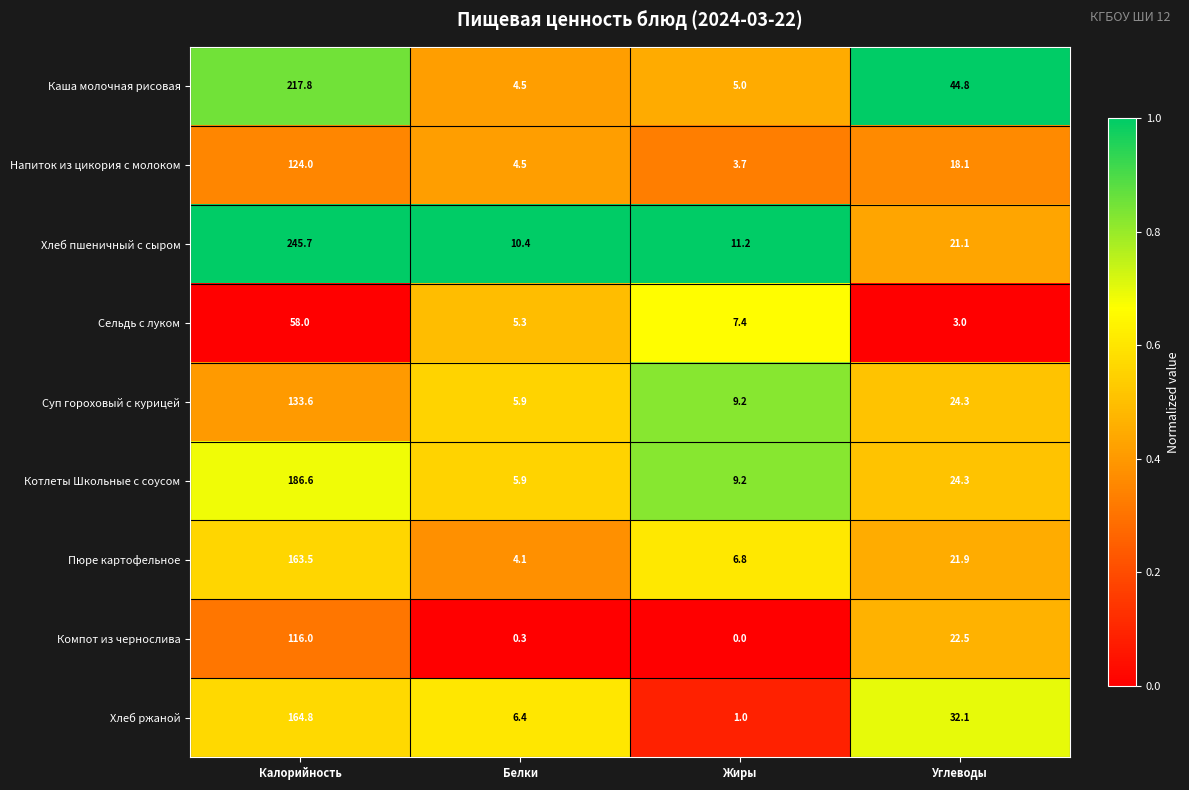

What is the approximate value of Каша молочная рисовая at Калорийность?

217.8